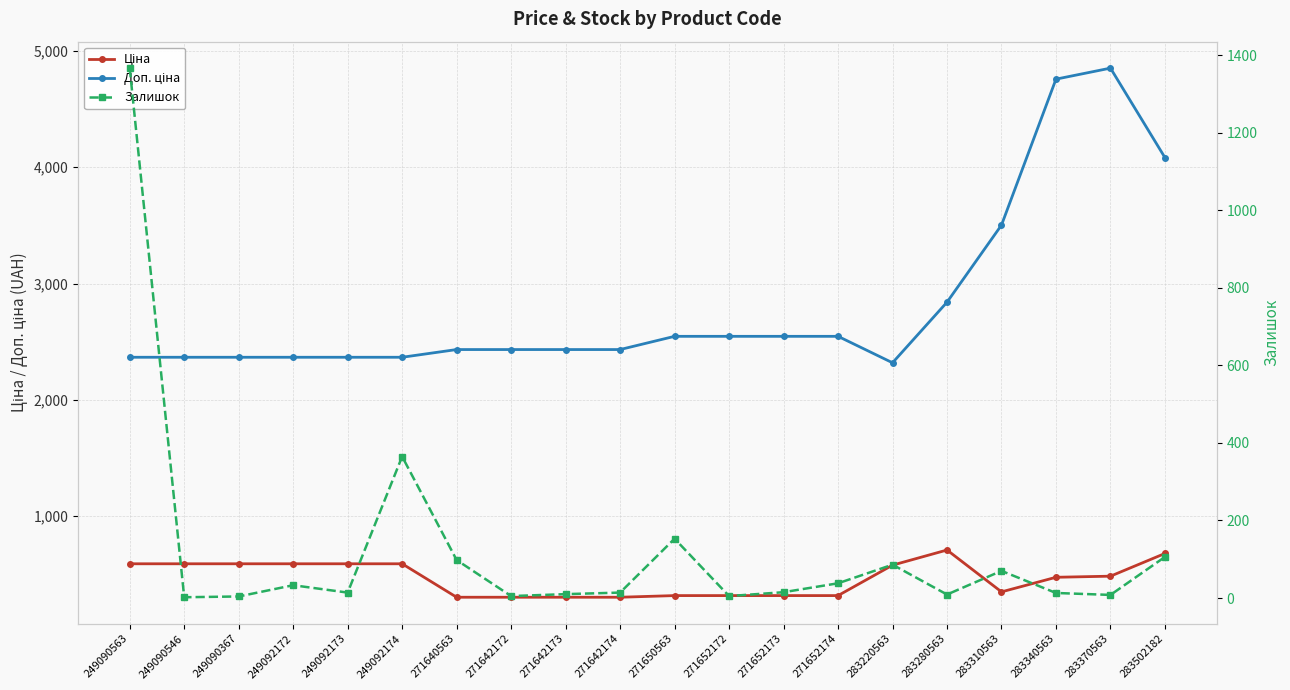

What is the label of the 9th point from the left?

271642173